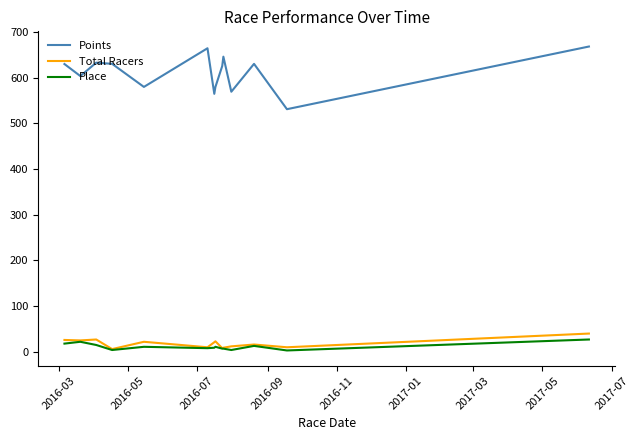

Rank the series by their maximum value, from lowest to highest.

Place, Total Racers, Points